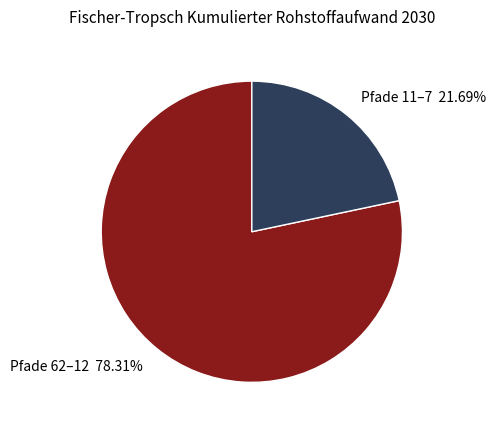

What is the smallest slice in the pie chart?

Pfade 11–7 21.69%